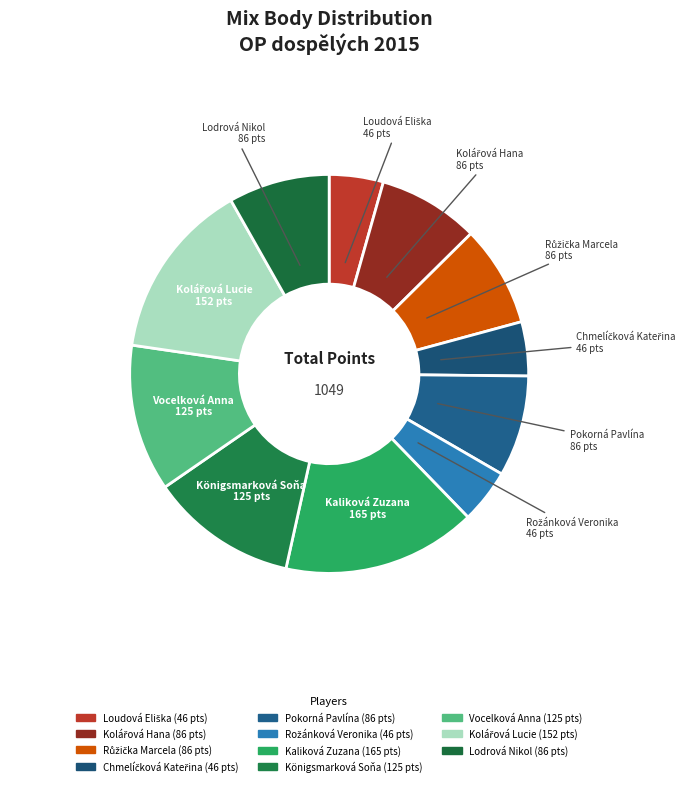

How many slices are in this pie chart?

11